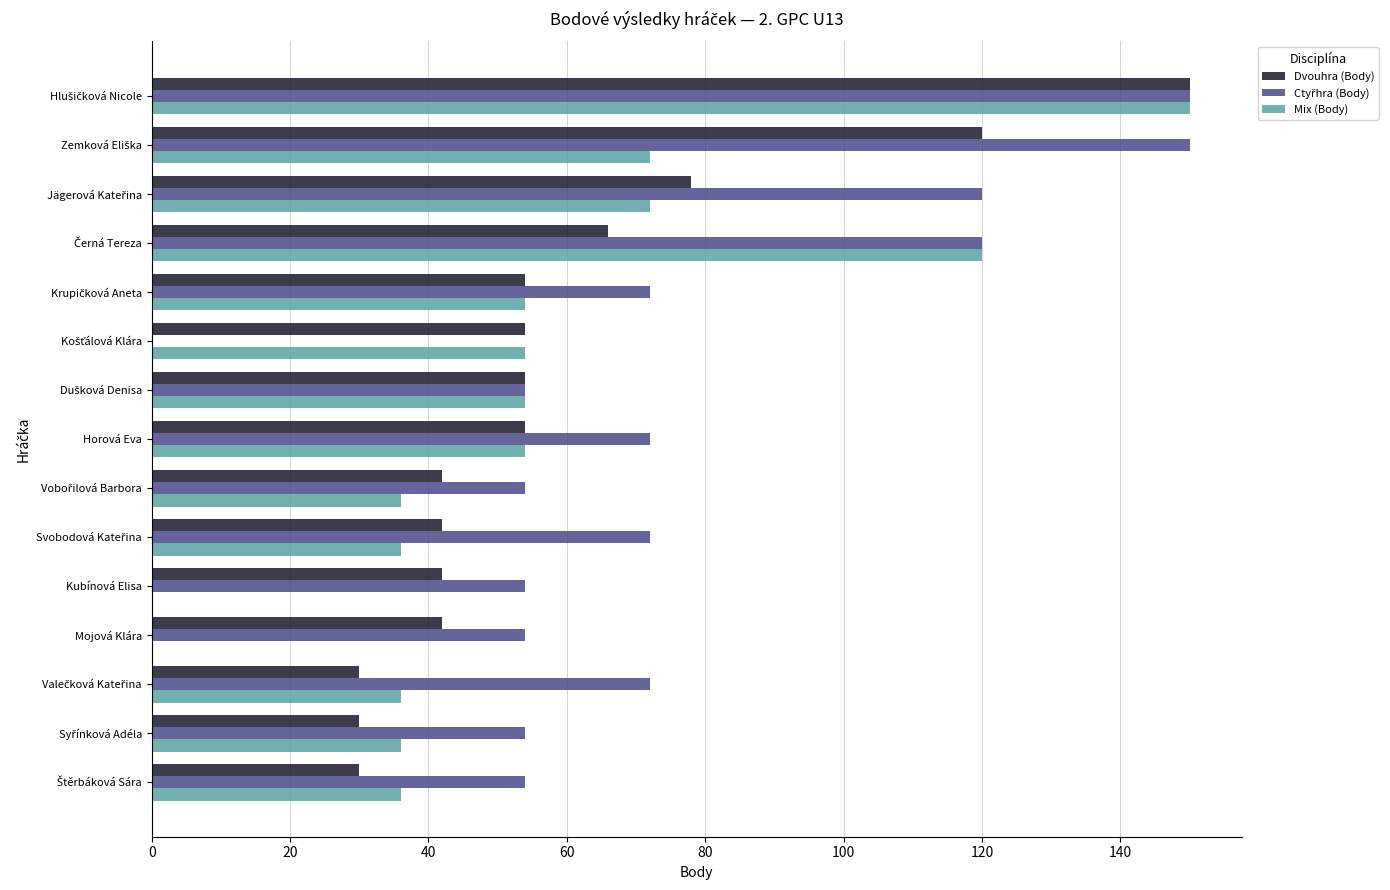

How many categories are shown in the chart?

15